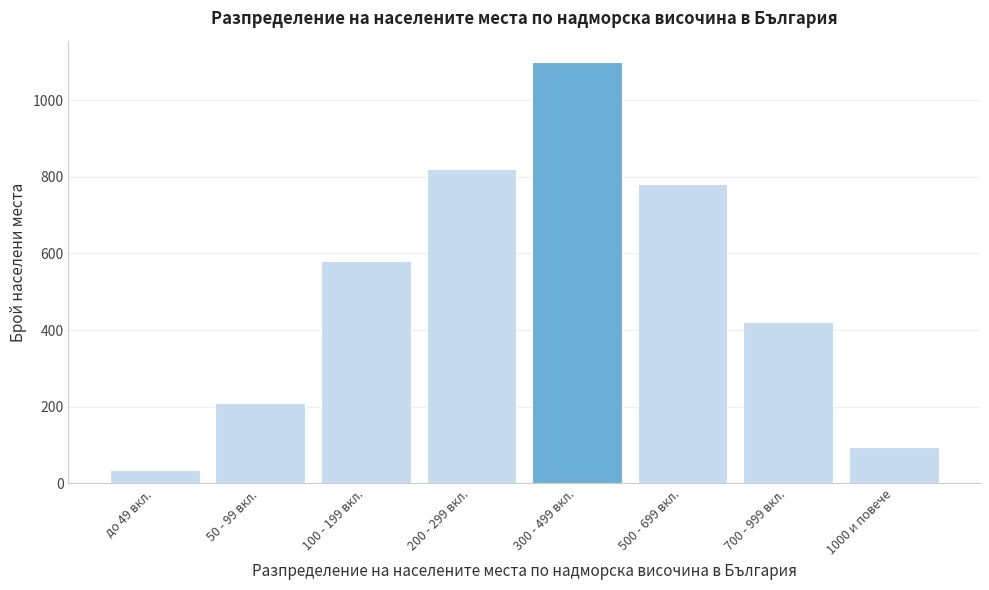

Reading right to left, transcribe all the data shown in this chart.

95	420	780	1100	820	580	210	35